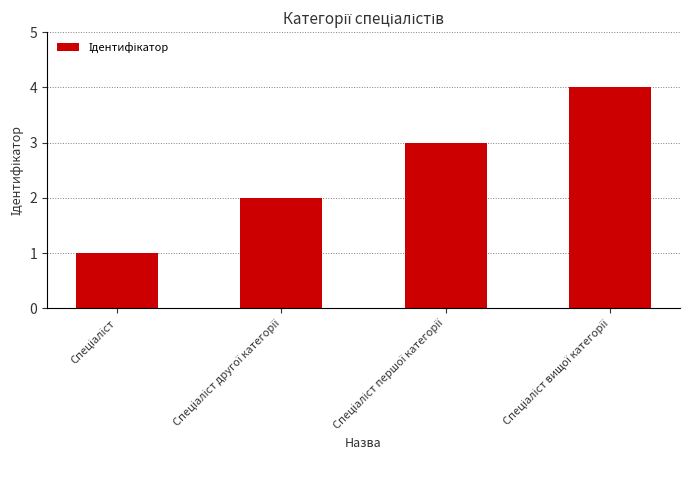

Count the values in the range 2 to 4.

3